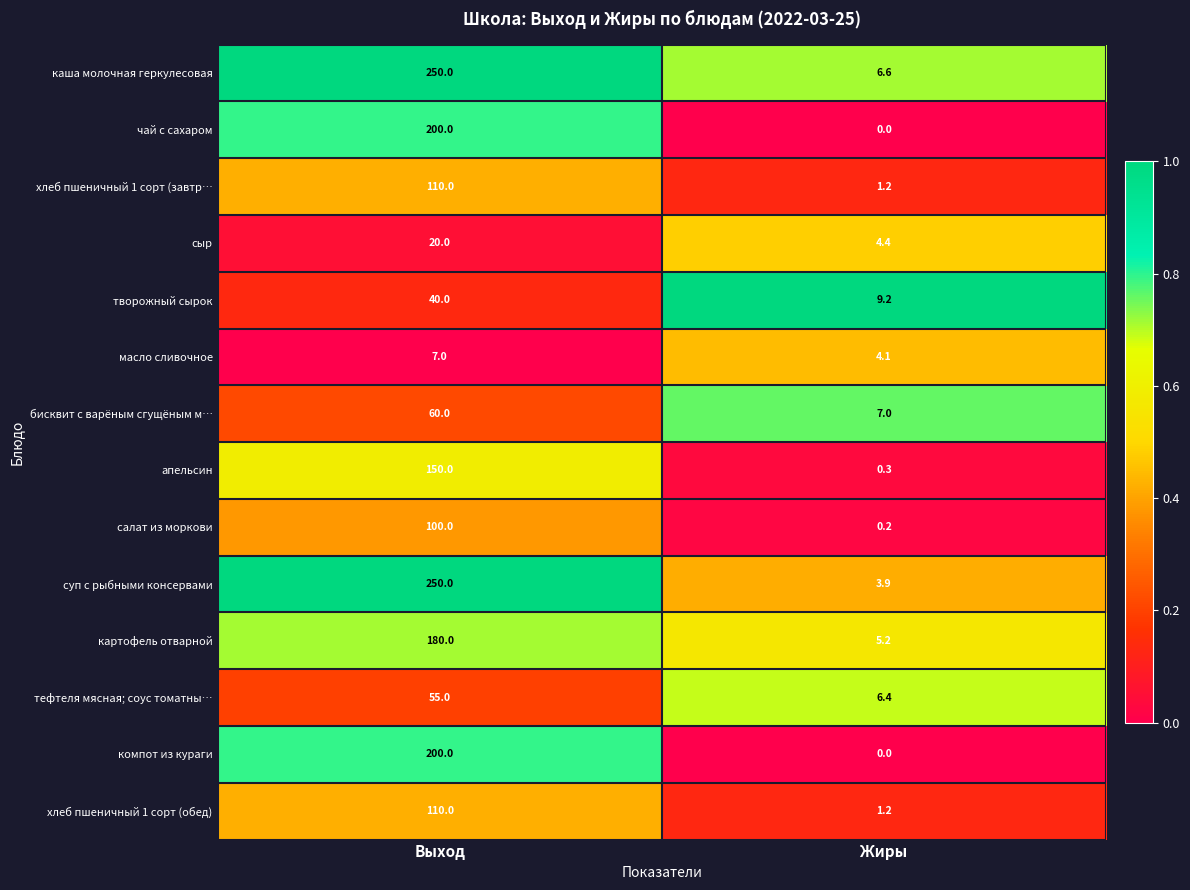

True or false: каша молочная геркулесовая has a value of 4.0 at Жиры.

False